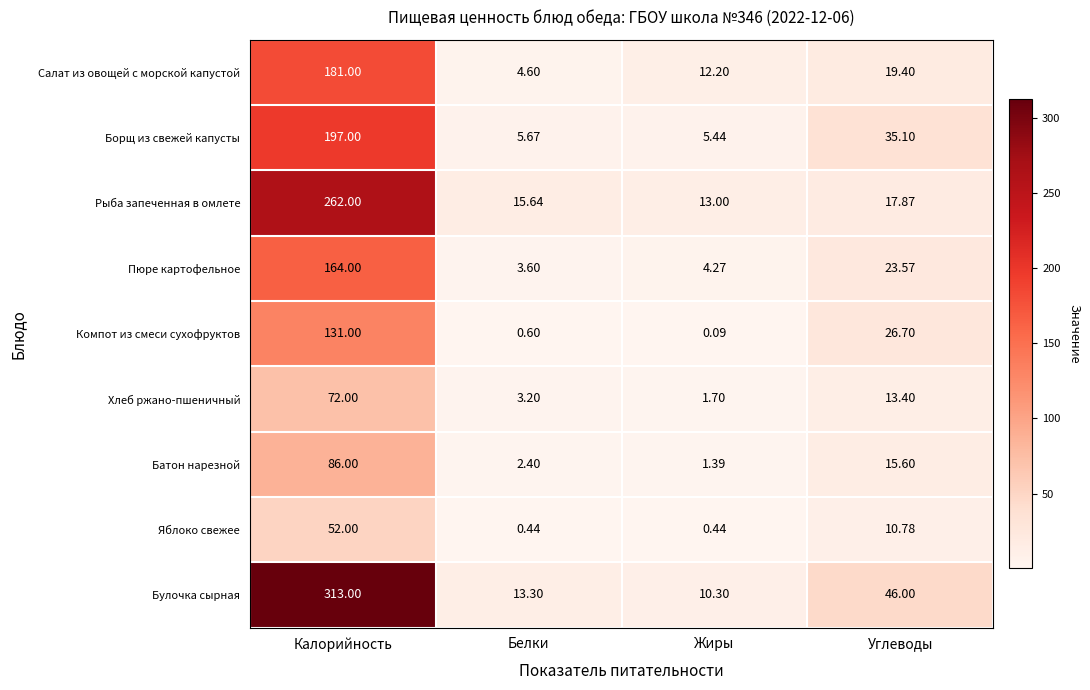

List the series in order of their peak value, lowest first.

Яблоко свежее, Хлеб ржано-пшеничный, Батон нарезной, Компот из смеси сухофруктов, Пюре картофельное, Салат из овощей с морской капустой, Борщ из свежей капусты, Рыба запеченная в омлете, Булочка сырная